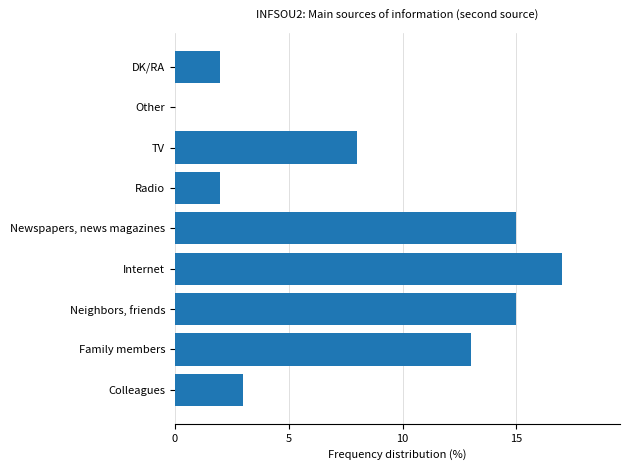

Count the number of categories in the chart.

9